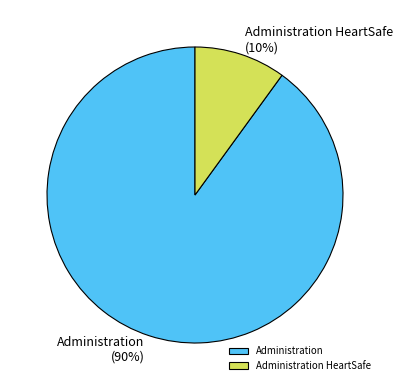

Is there a majority slice in this chart?

Yes